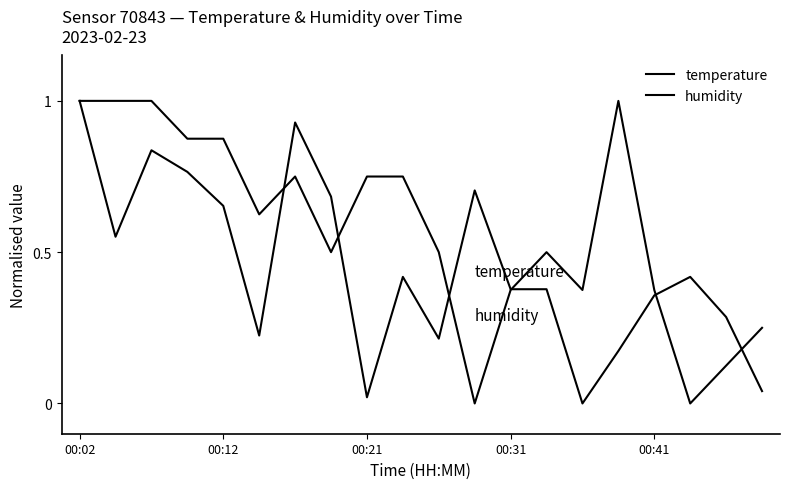

Does the chart have visible grid lines?

No